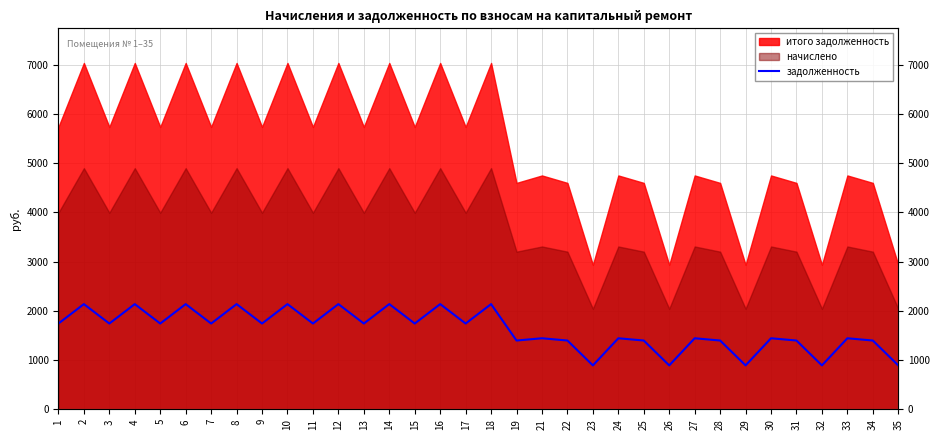

What is the minimum value shown in the chart?

891.3